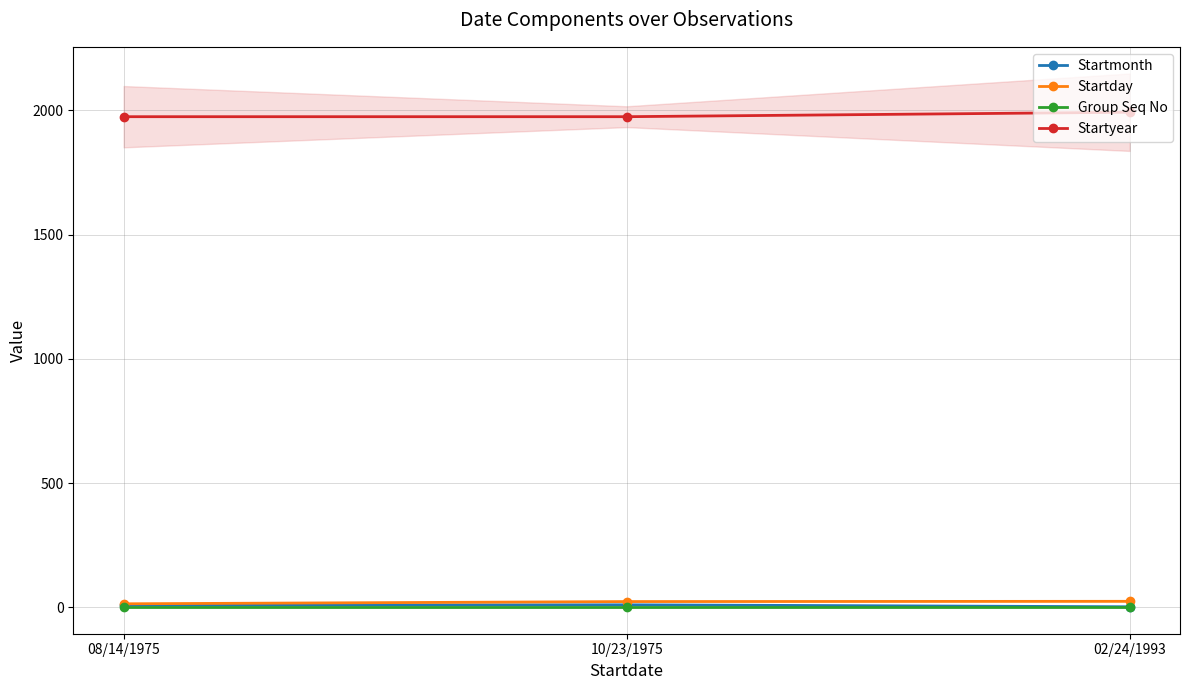

Which series has the widest spread of values?

Startyear